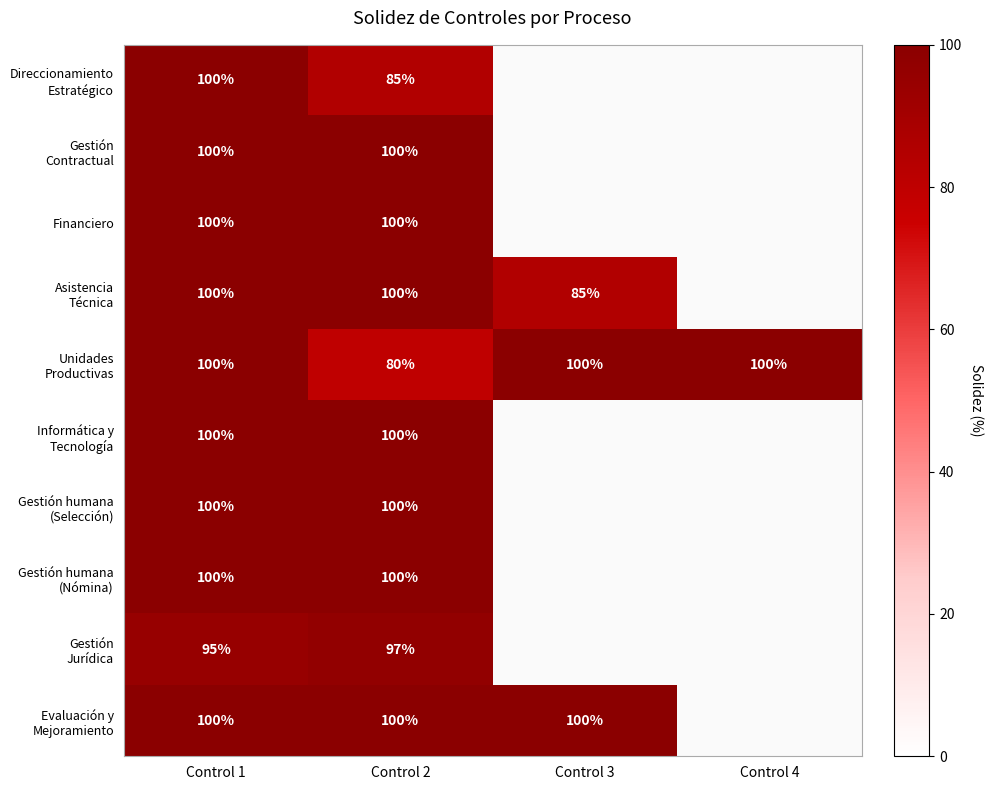

What is the difference between the highest and lowest values at Control 2?

20